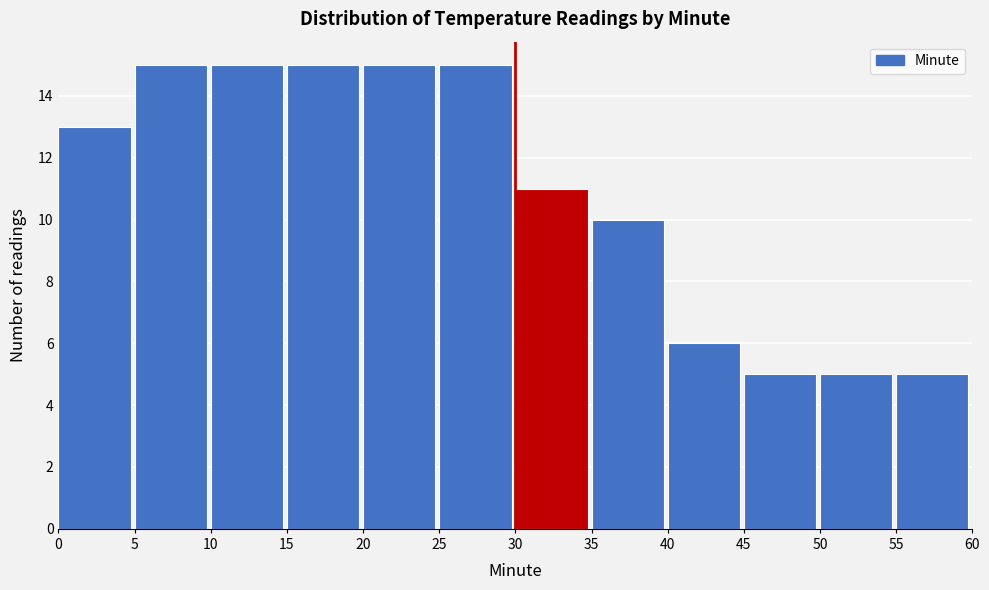

What is the height of the bar covering 25 to 30 on the x-axis? The values are not printed on the chart, so give them approximately, as read against the axis.

15